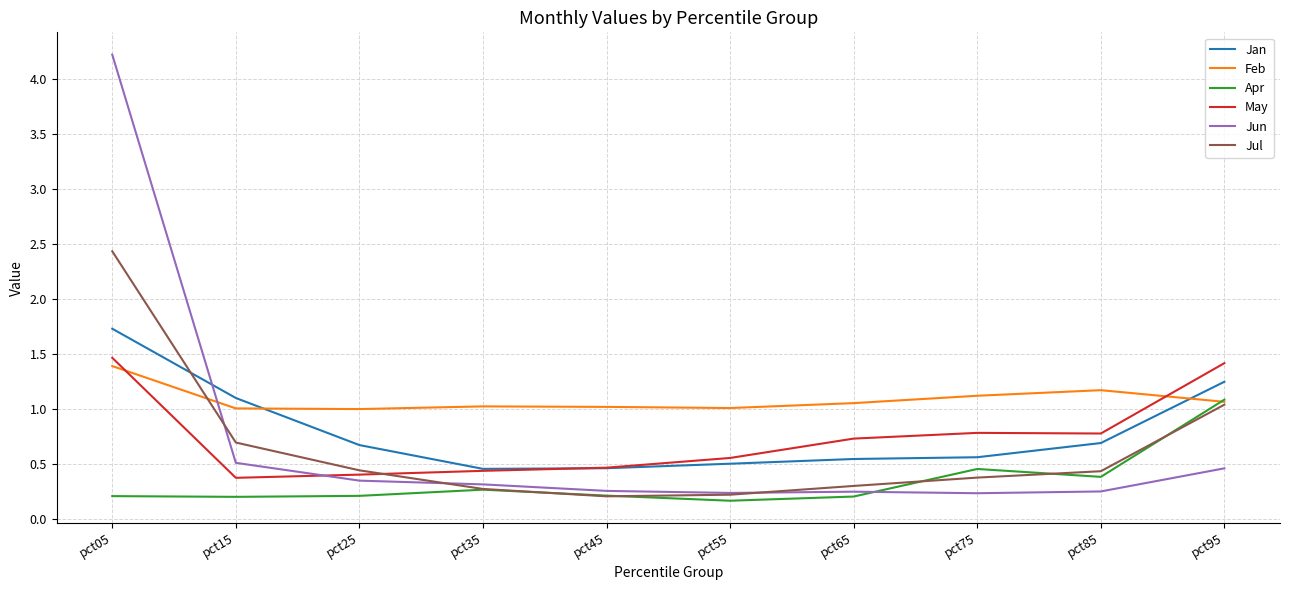

Which series ends up on top after the final intersection of Jun and Feb?

Feb